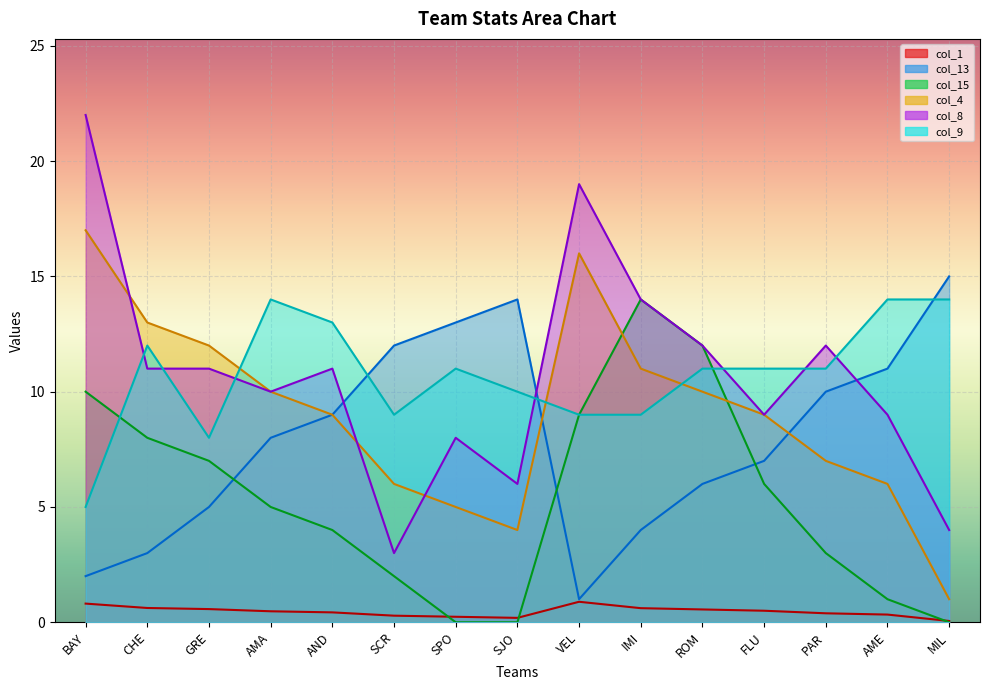

Which series has the widest spread of values?

col_8